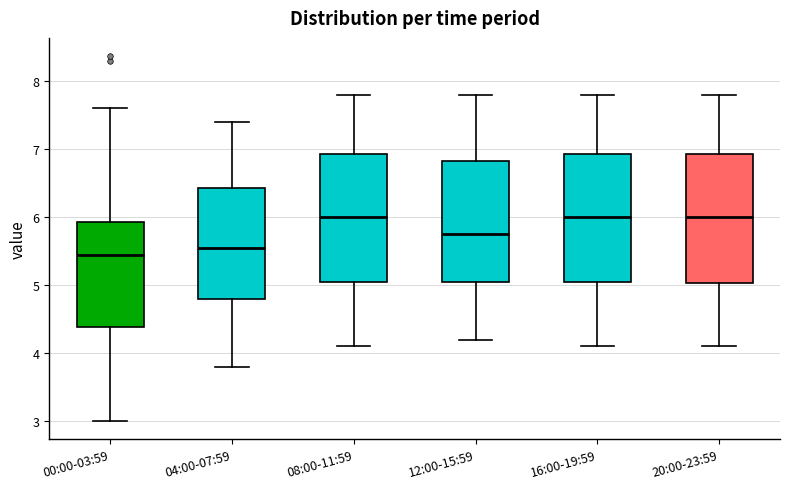

Where is the lower edge of the box for 12:00-15:59 on the y-axis? The values are not printed on the chart, so give them approximately, as read against the axis.

5.1